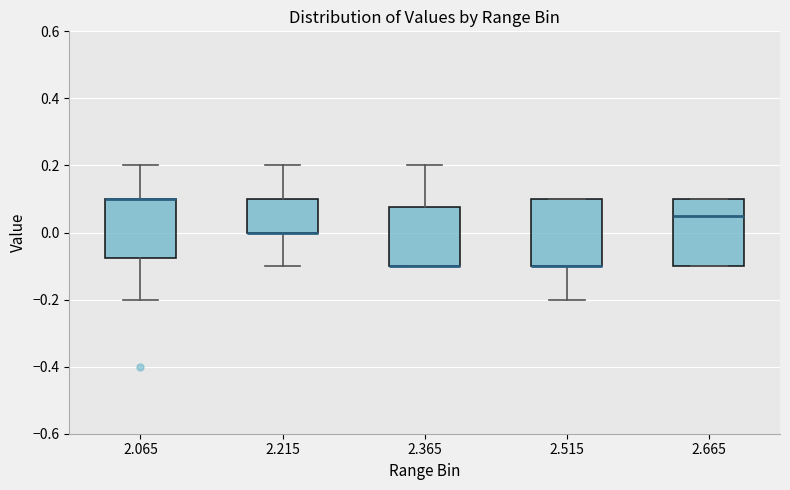

Where is the lower edge of the box at x = 2.065 on the y-axis? The values are not printed on the chart, so give them approximately, as read against the axis.

-0.08